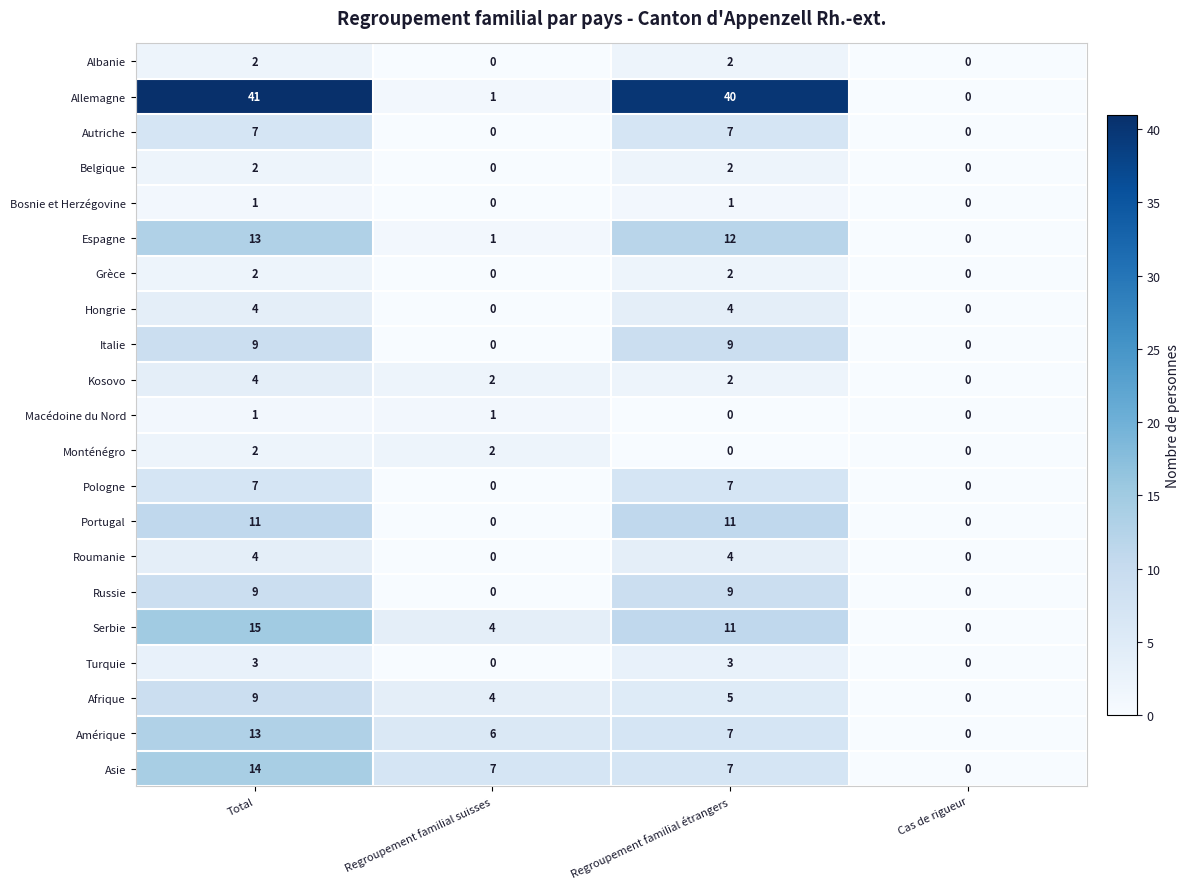

Which series has the largest range (max minus min)?

Allemagne